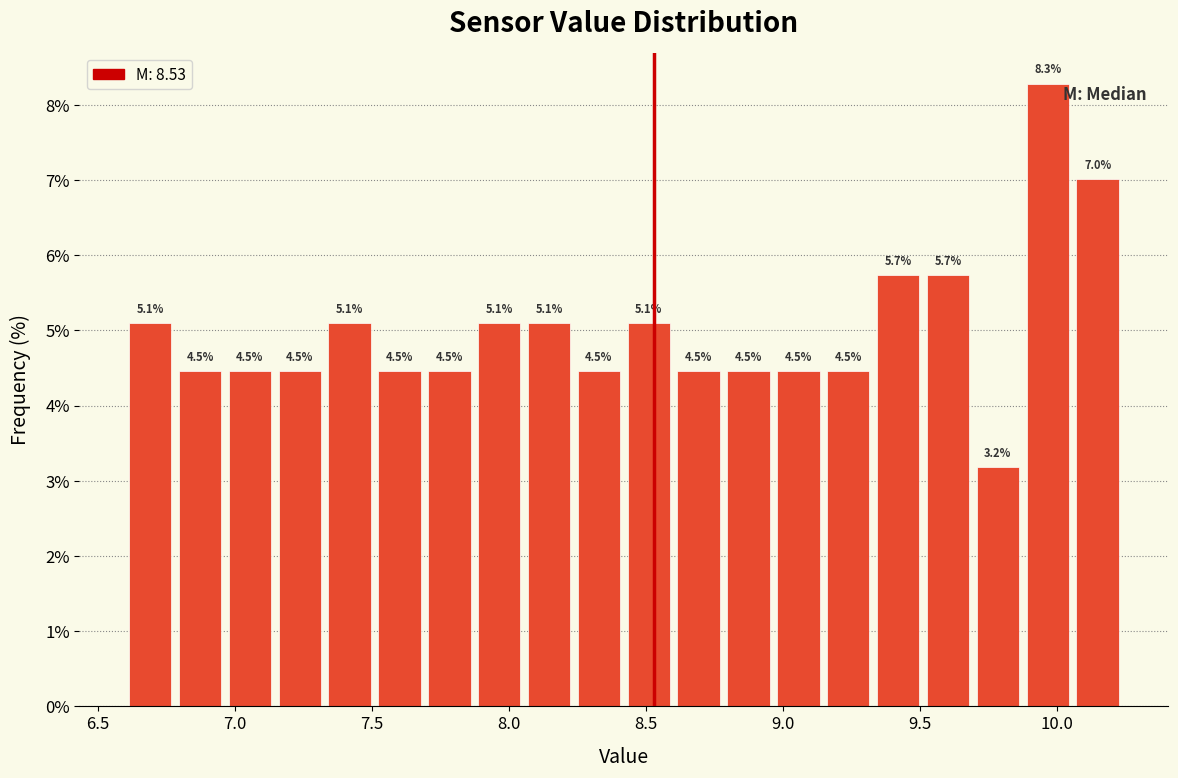

Read against the x-axis, roughly where is the centre of the tallest bar?

9.95